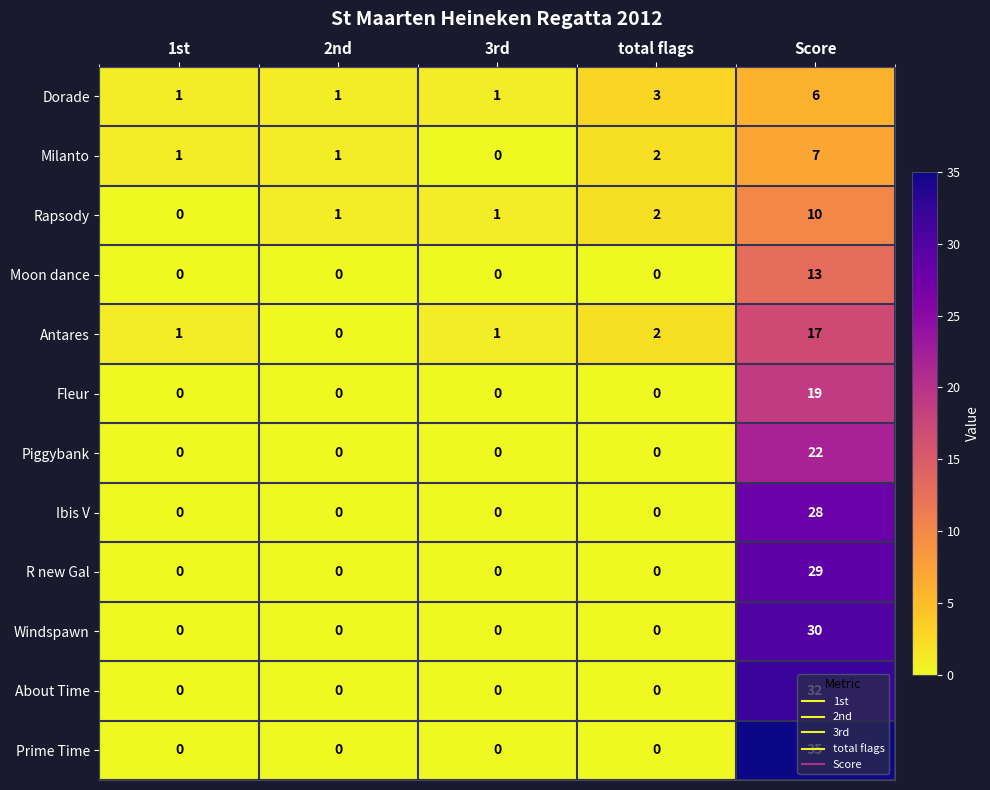

What is the average value of the Fleur series?

4